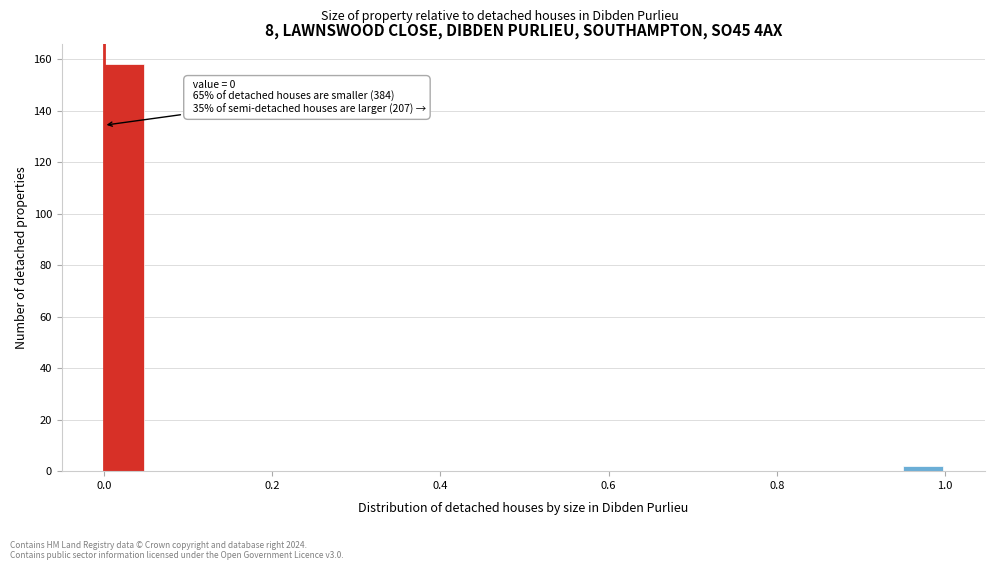

Around what value on the x-axis is the tallest bar? Give the approximate position of its centre, as read against the axis.

0.02